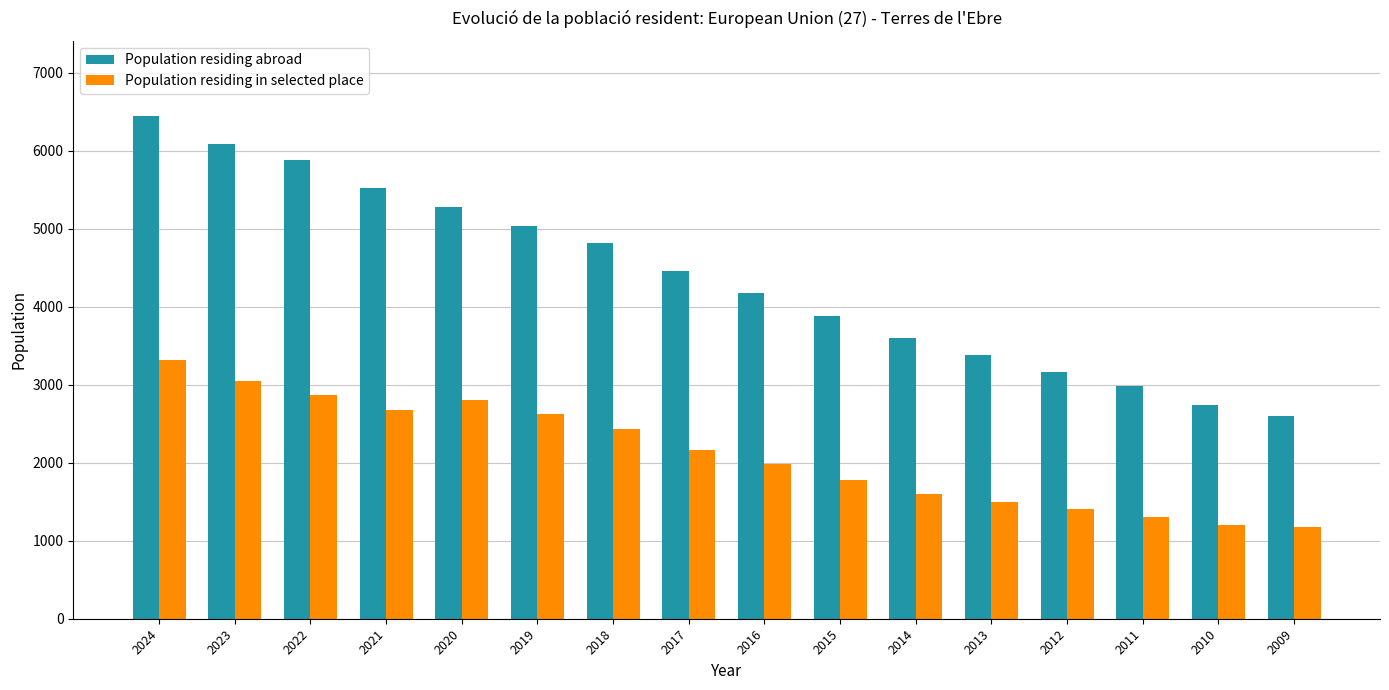

Is the value of Population residing in selected place at 2015 greater than the value of Population residing abroad at 2024?

No